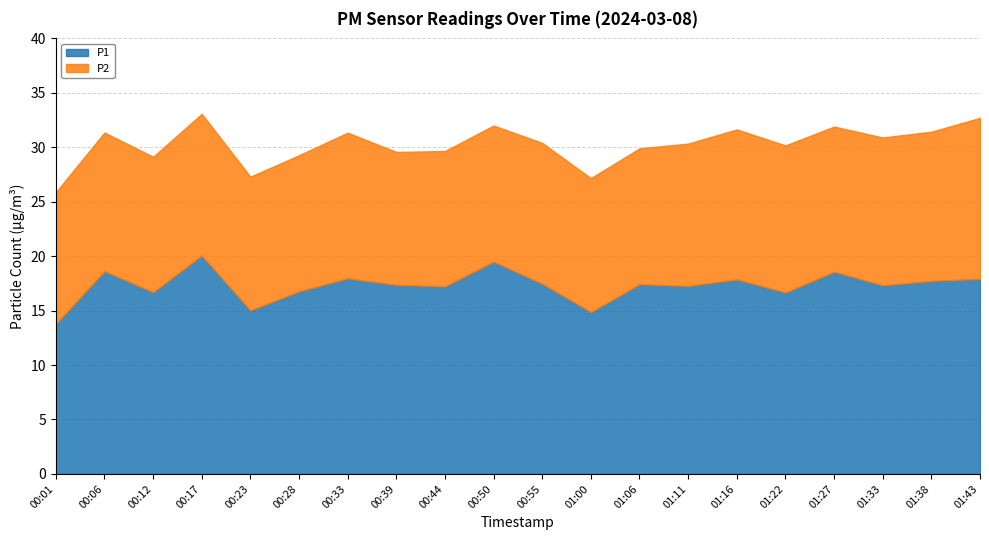

Is it true that P2 equals 13.6 at 01:33?

True